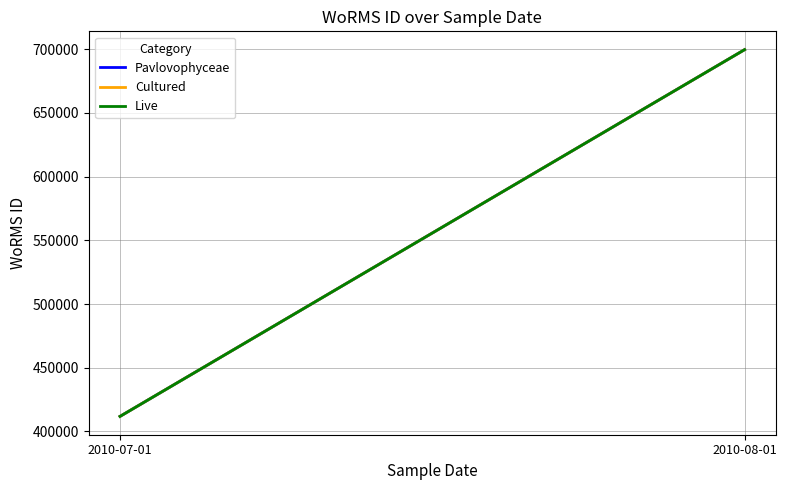

What is the label of the 1st point from the right?

2010-08-01